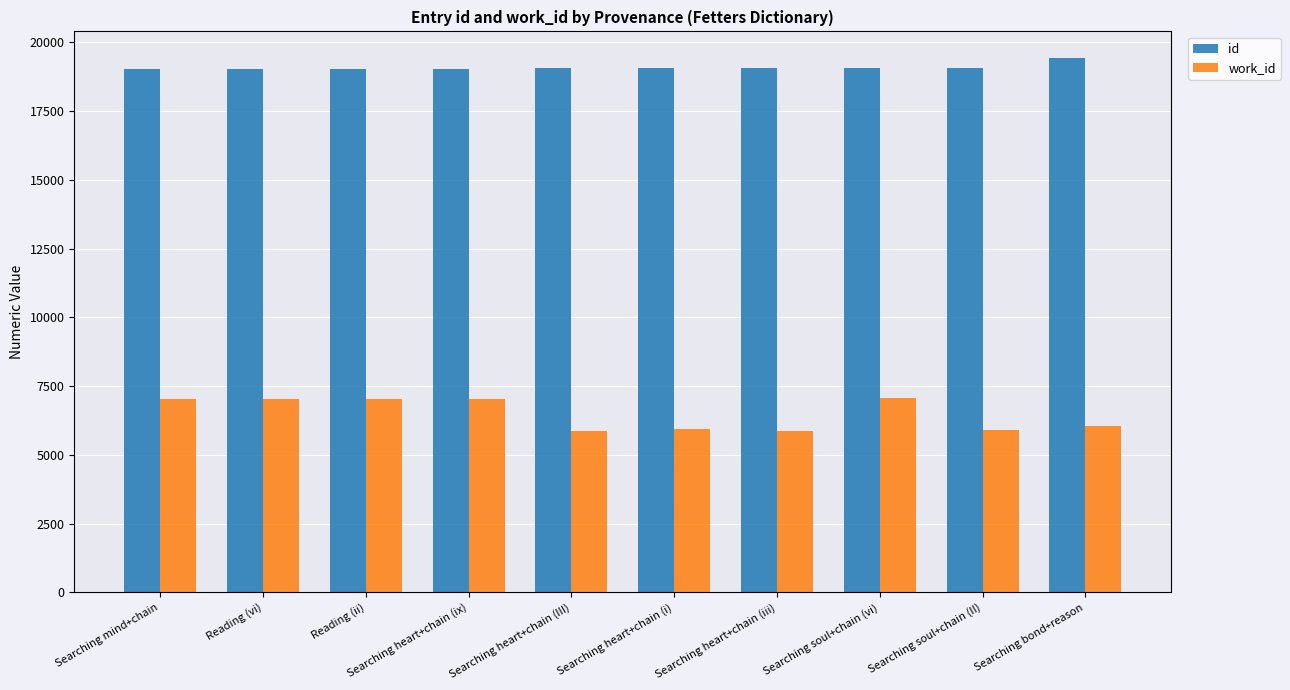

Which series has the largest total across all categories?

id